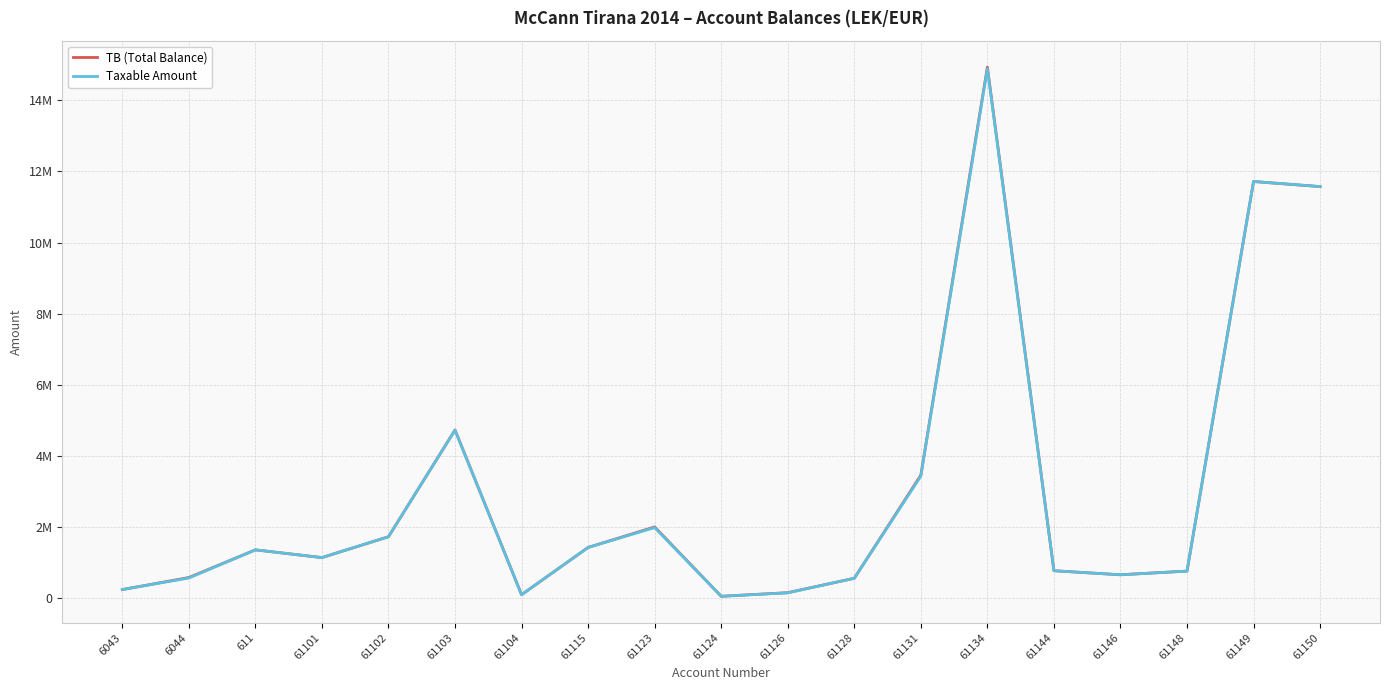

Where is Taxable Amount nearest to the value 7474836?

61103